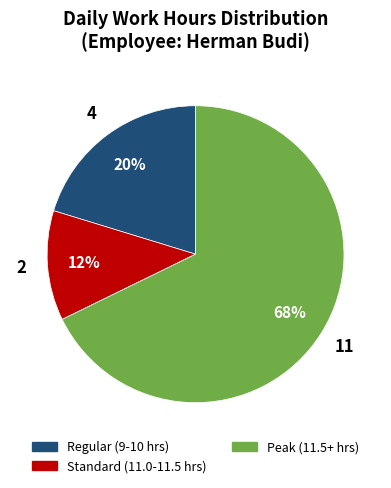

To the nearest percent, what is the average slice percentage?

33%